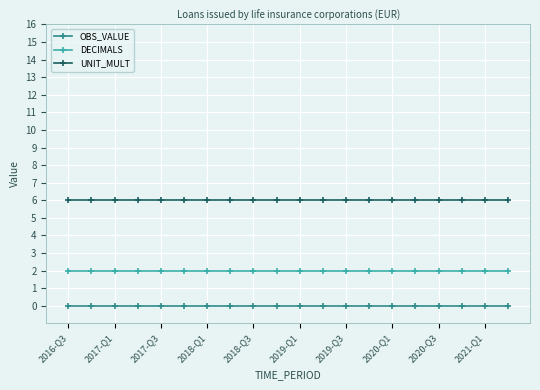

List the series in order of their peak value, lowest first.

OBS_VALUE, DECIMALS, UNIT_MULT